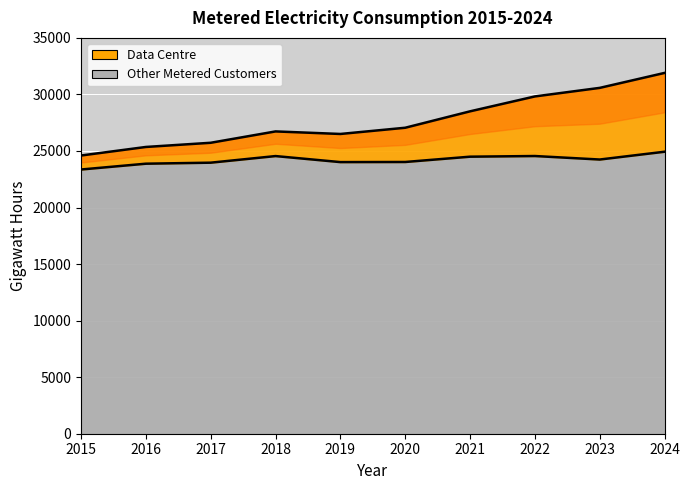

Is the value of Other Metered Customers at 2016 greater than the value of Data Centre at 2022?

No